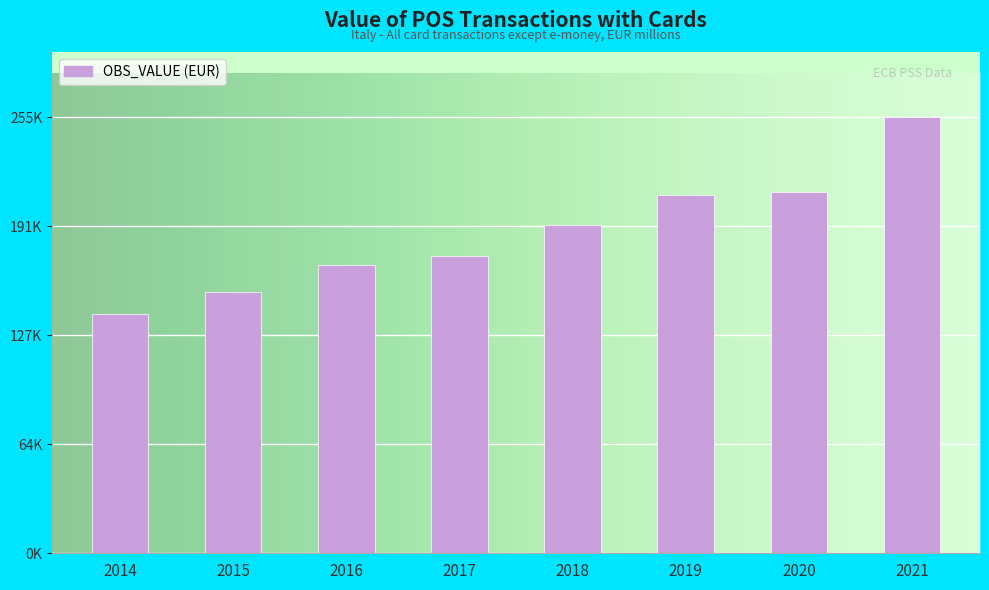

Reading left to right, transcribe all the data shown in this chart.

139625.7	152563.6	168819.1	173904.6	192213.0	209658.9	211475.6	254844.3